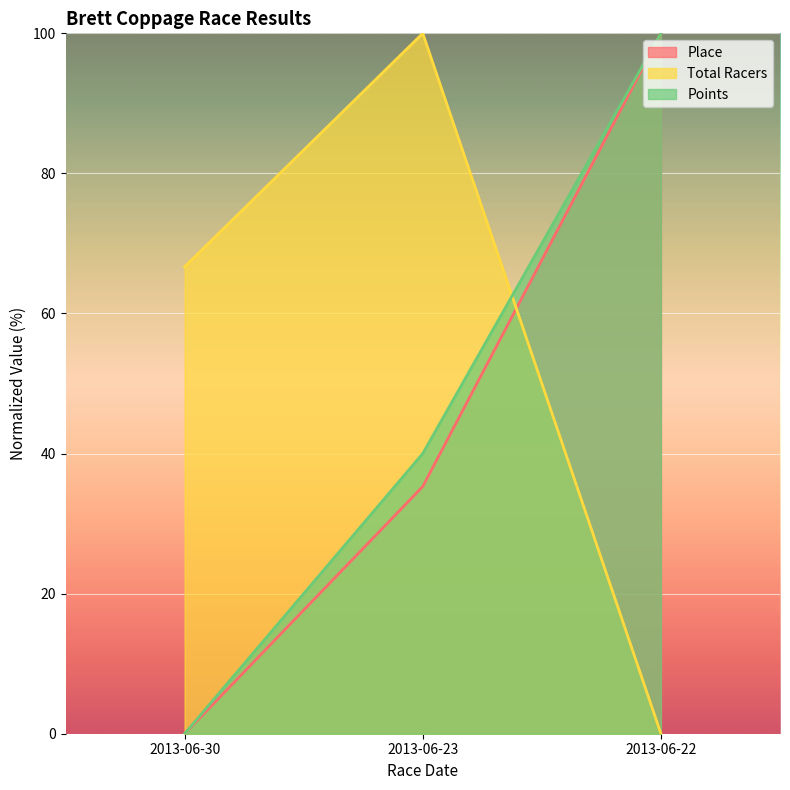

The value of Total Racers at 2013-06-22 is 0.0. True or false?

True